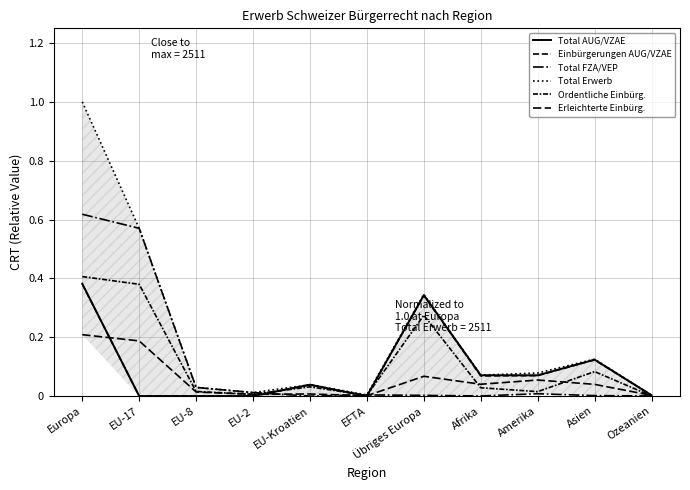

How many values in the Einbürgerungen AUG/VZAE series exceed 0?

7